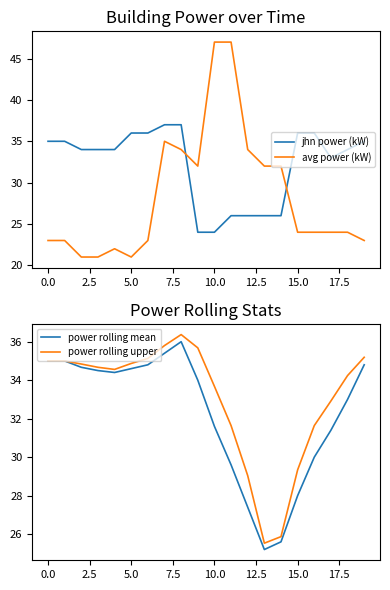

True or false: power rolling upper and power rolling mean intersect in this chart.

False